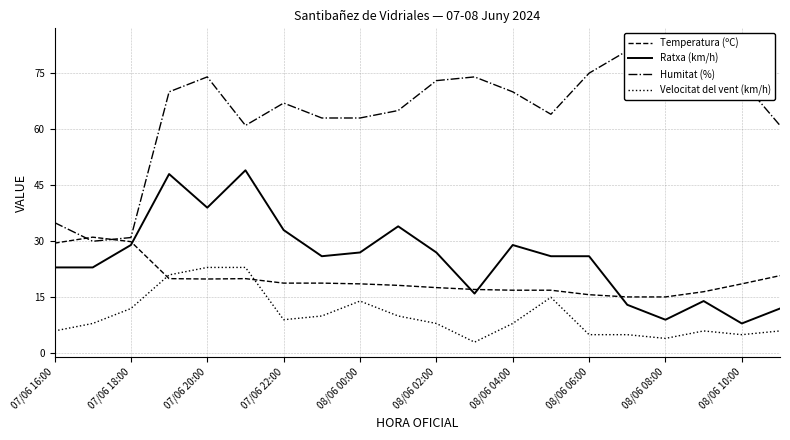

Is it true that Temperatura (ºC) equals 44.6 at 07/06 18:00?

False